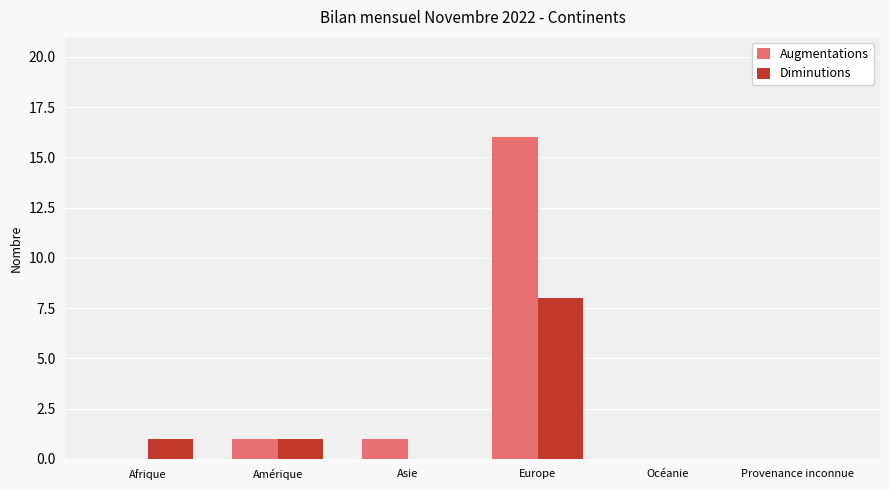

Which series changed the most between Europe and Provenance inconnue?

Augmentations